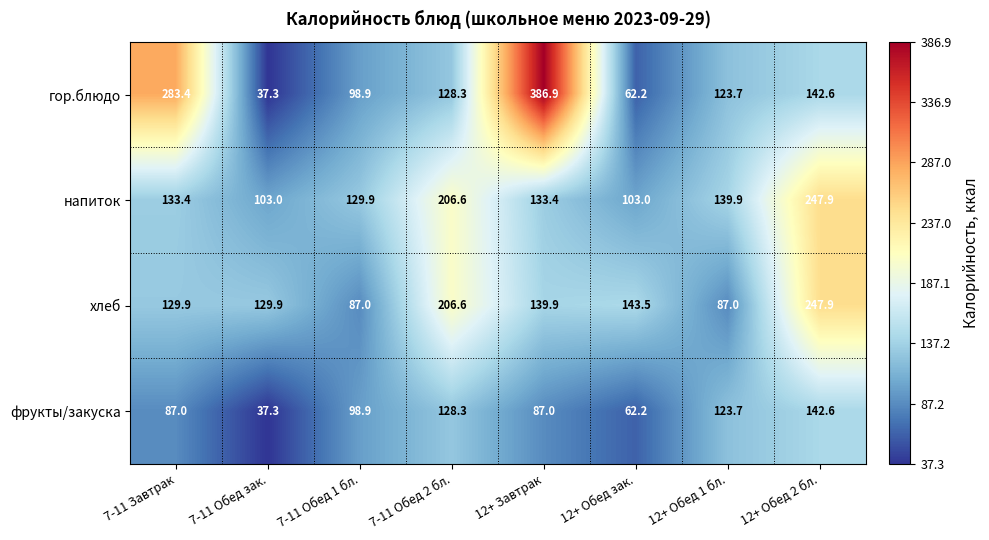

What is the sum of all хлеб values?

1171.7